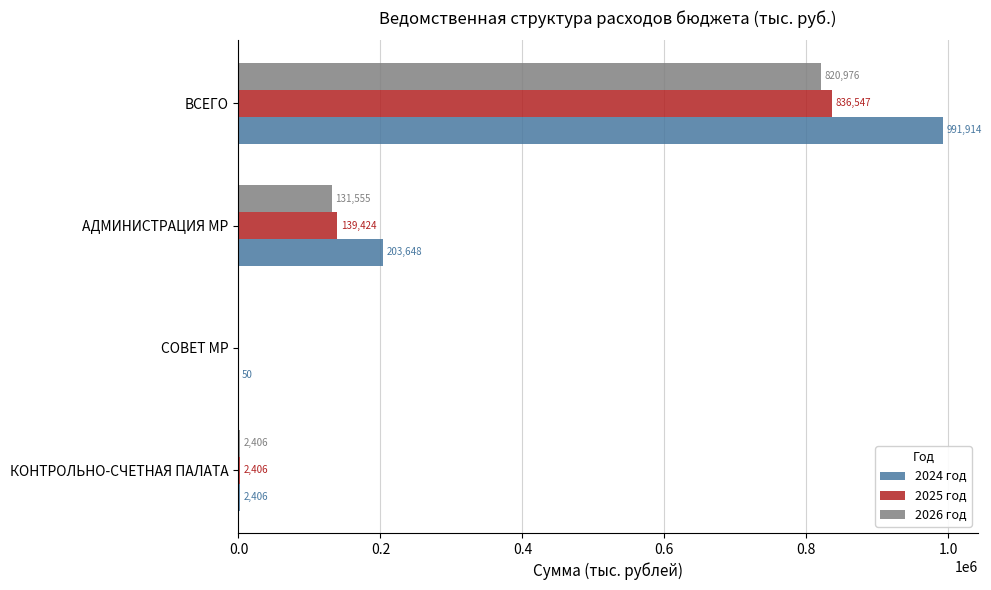

How many values in 2025 год are above zero?

3